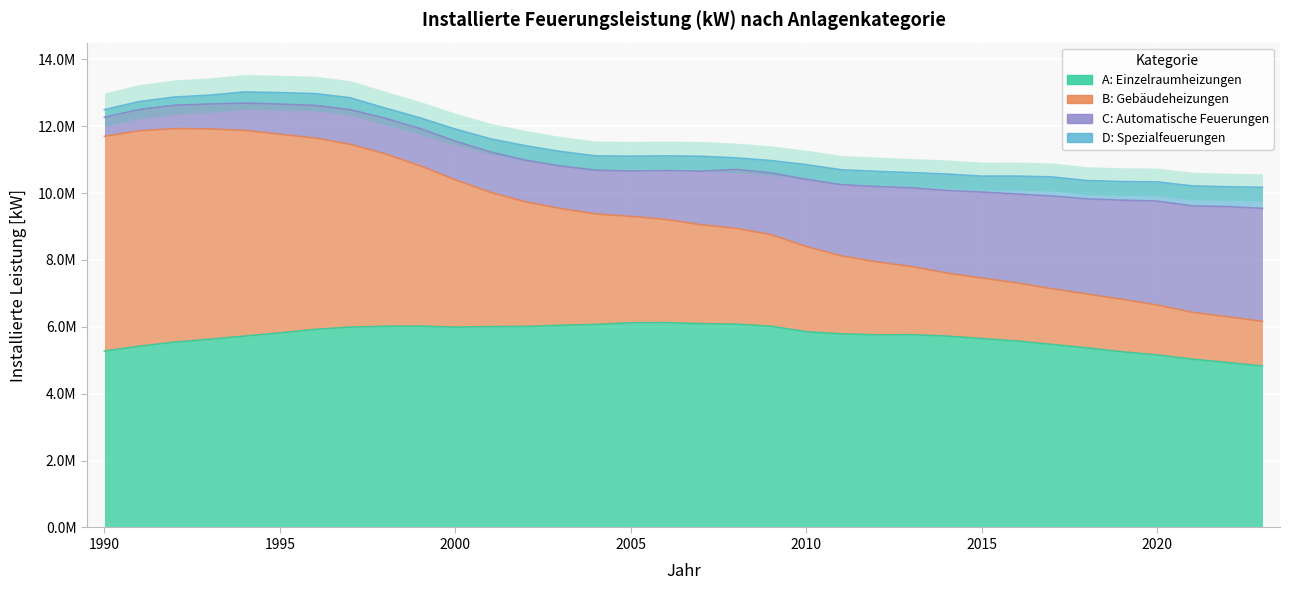

Which series has the widest spread of values?

B: Gebäudeheizungen